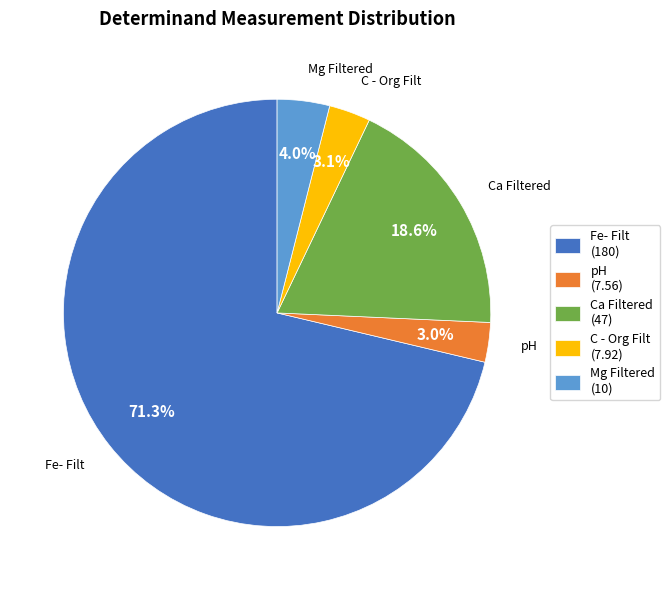

What is the majority slice?

Fe- Filt